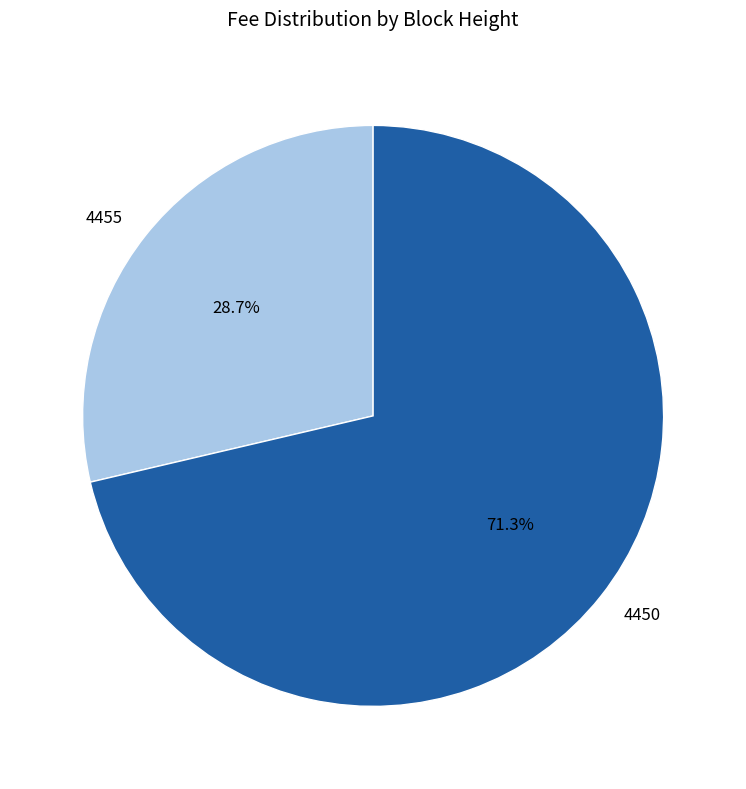

Is it true that 4455 is 16% of the pie?

False